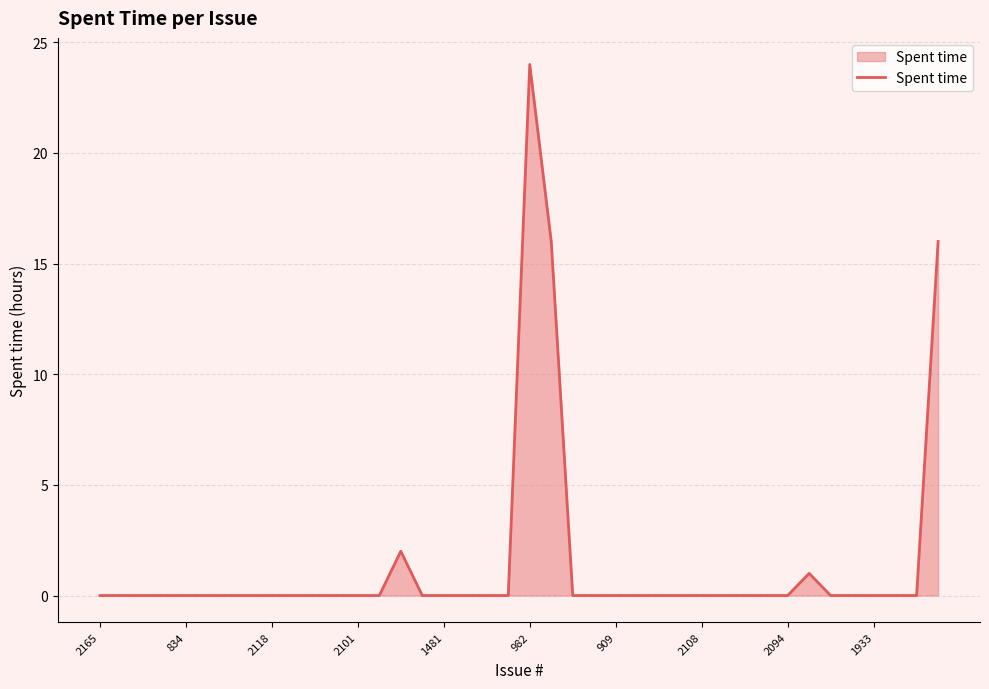

What is the difference between the maximum and minimum values?

24